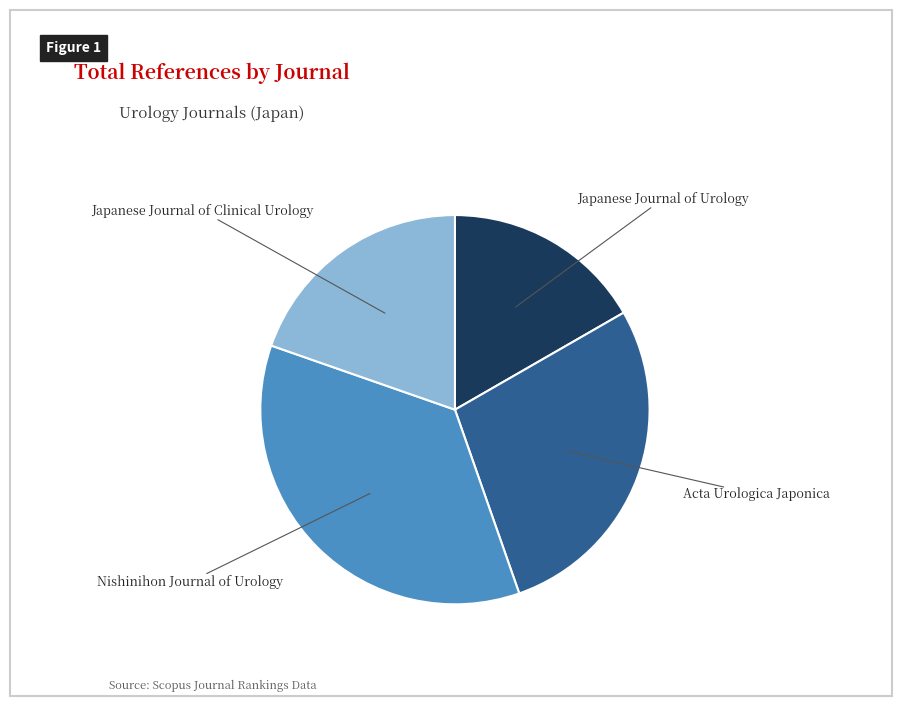

Is there a majority slice in this chart?

No